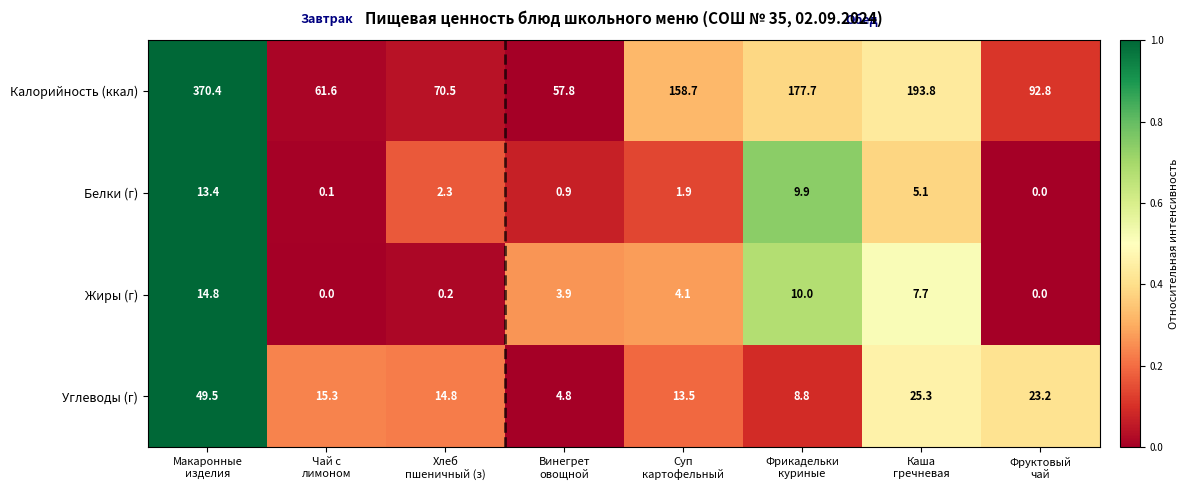

What is the minimum value for Углеводы (г)?

4.8